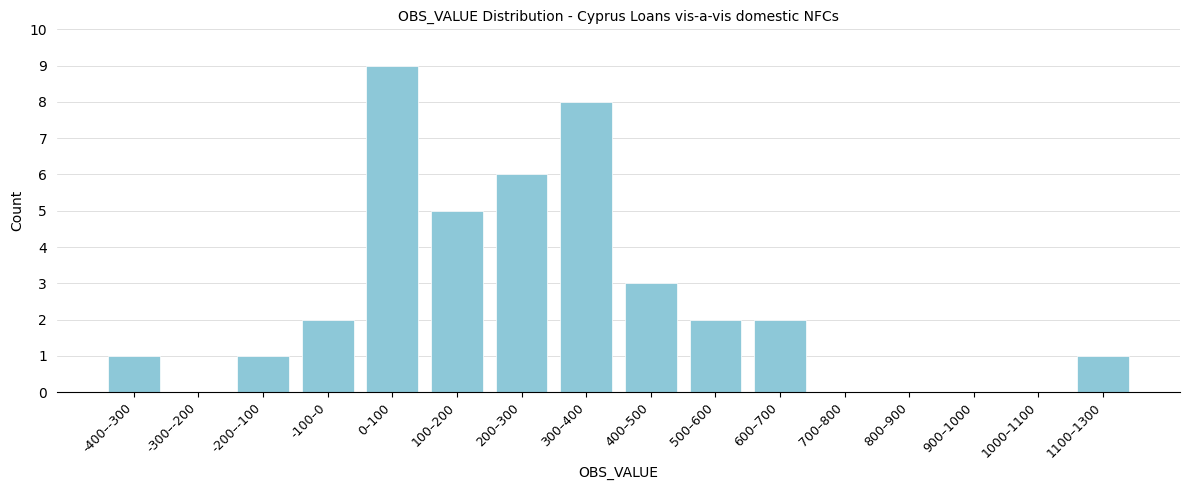

Reading left to right, extract all data points from this chart.

-400–-300=1	-300–-200=0	-200–-100=1	-100–0=2	0–100=9	100–200=5	200–300=6	300–400=8	400–500=3	500–600=2	600–700=2	700–800=0	800–900=0	900–1000=0	1000–1100=0	1100–1300=1